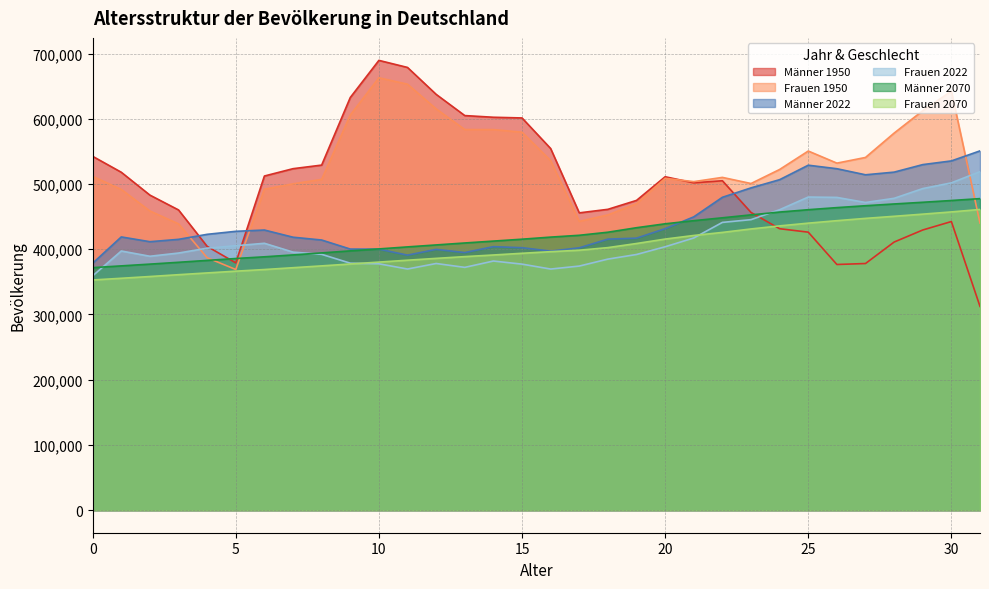

True or false: Männer 1950 has more than 0 interior local peaks.

True